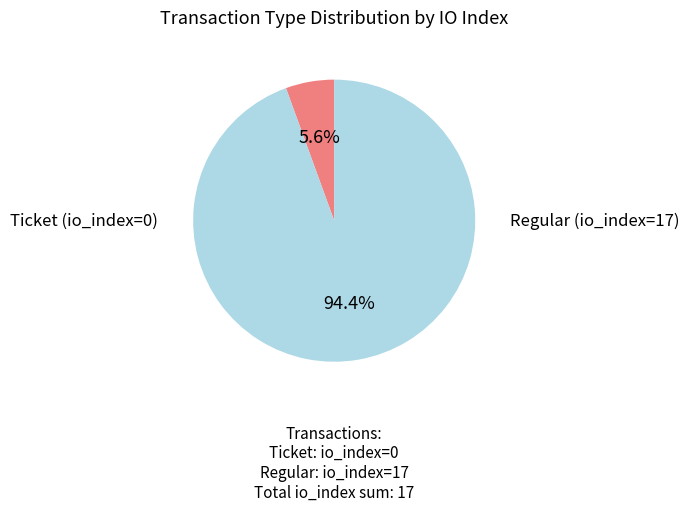

How many slices are in this pie chart?

2